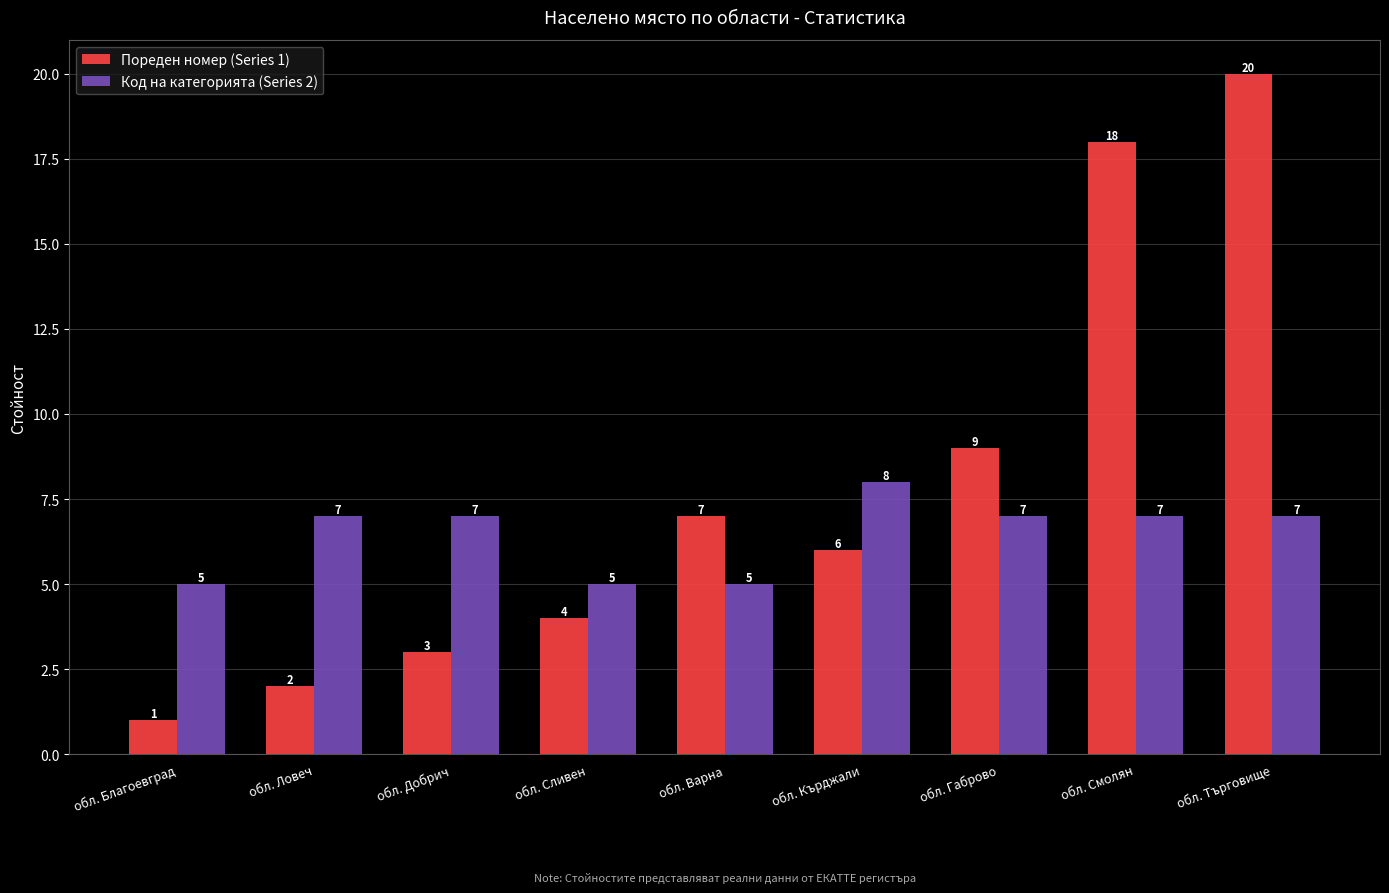

Between обл. Ловеч and обл. Габрово, which series saw the biggest shift?

Пореден номер (Series 1)